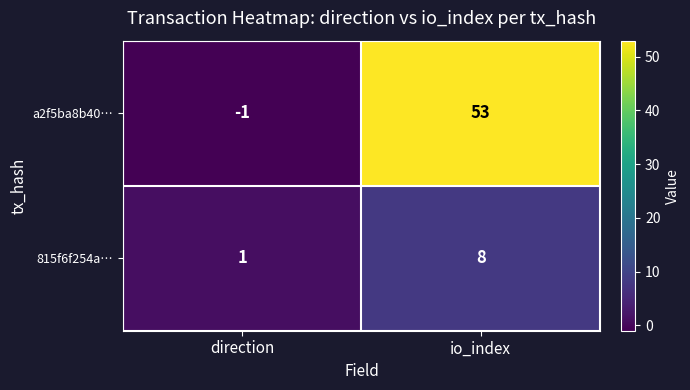

Which series has the largest total across all categories?

a2f5ba8b40…